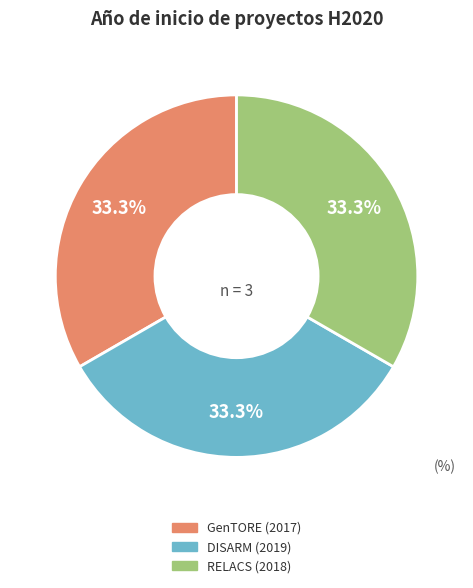

Combined, what portion of the pie is RELACS (2018) and GenTORE (2017)?

66.7%